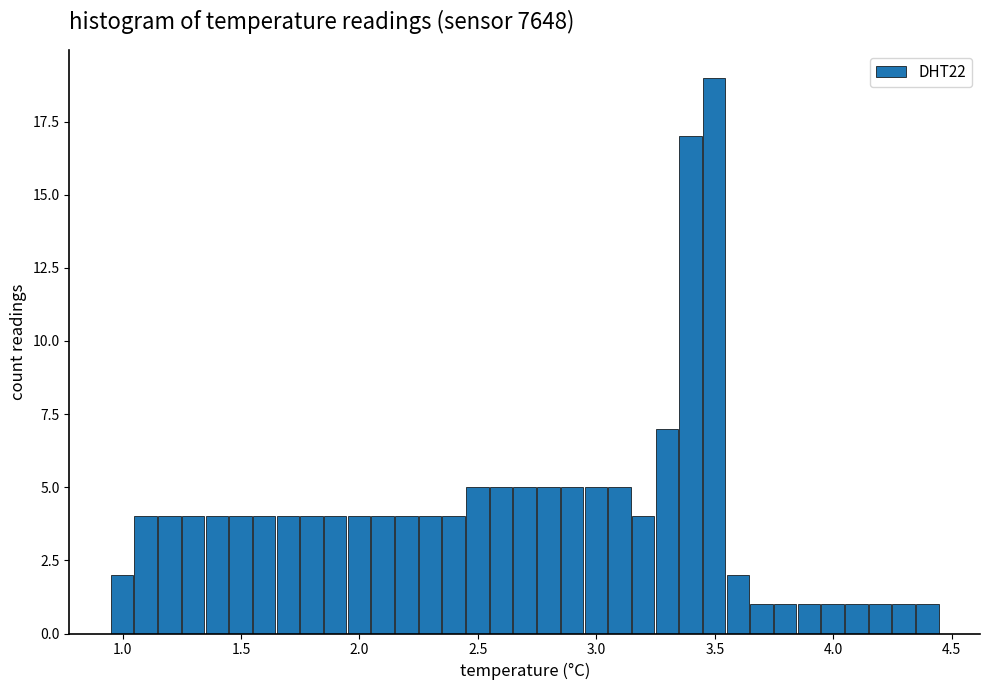

Around what value on the x-axis is the tallest bar? Give the approximate position of its centre, as read against the axis.

3.50